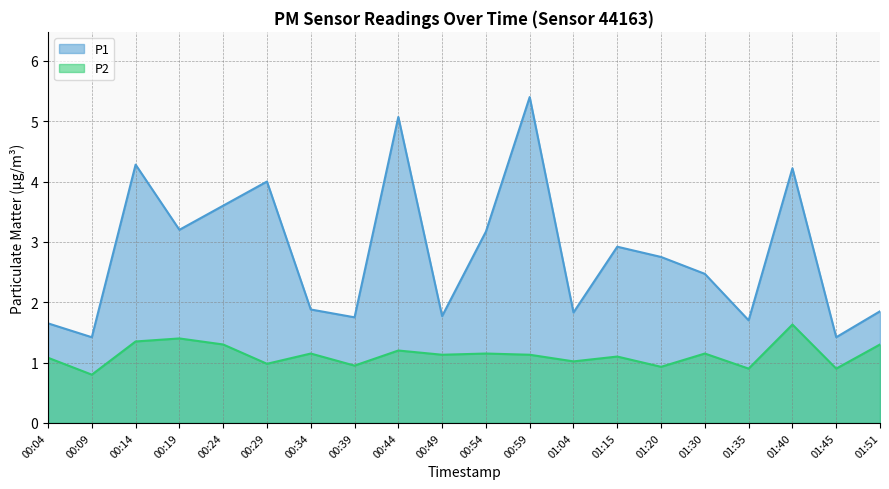

At which label does P2 first exceed 1?

00:04